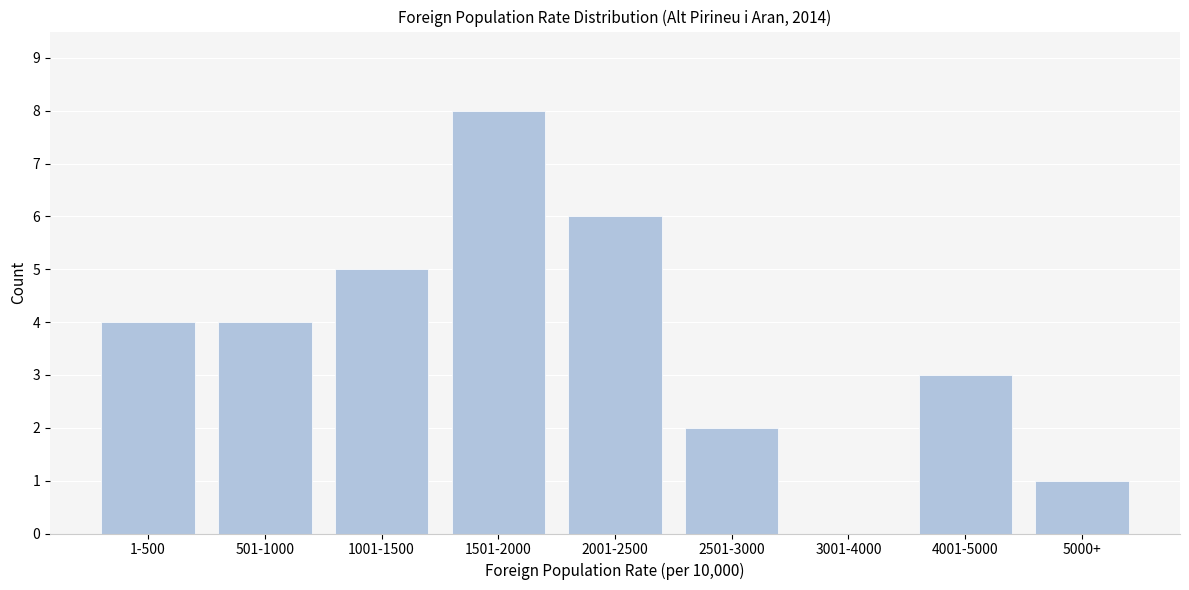

Reading left to right, what are all the values shown in this chart?

1-500=4	501-1000=4	1001-1500=5	1501-2000=8	2001-2500=6	2501-3000=2	3001-4000=0	4001-5000=3	5000+=1